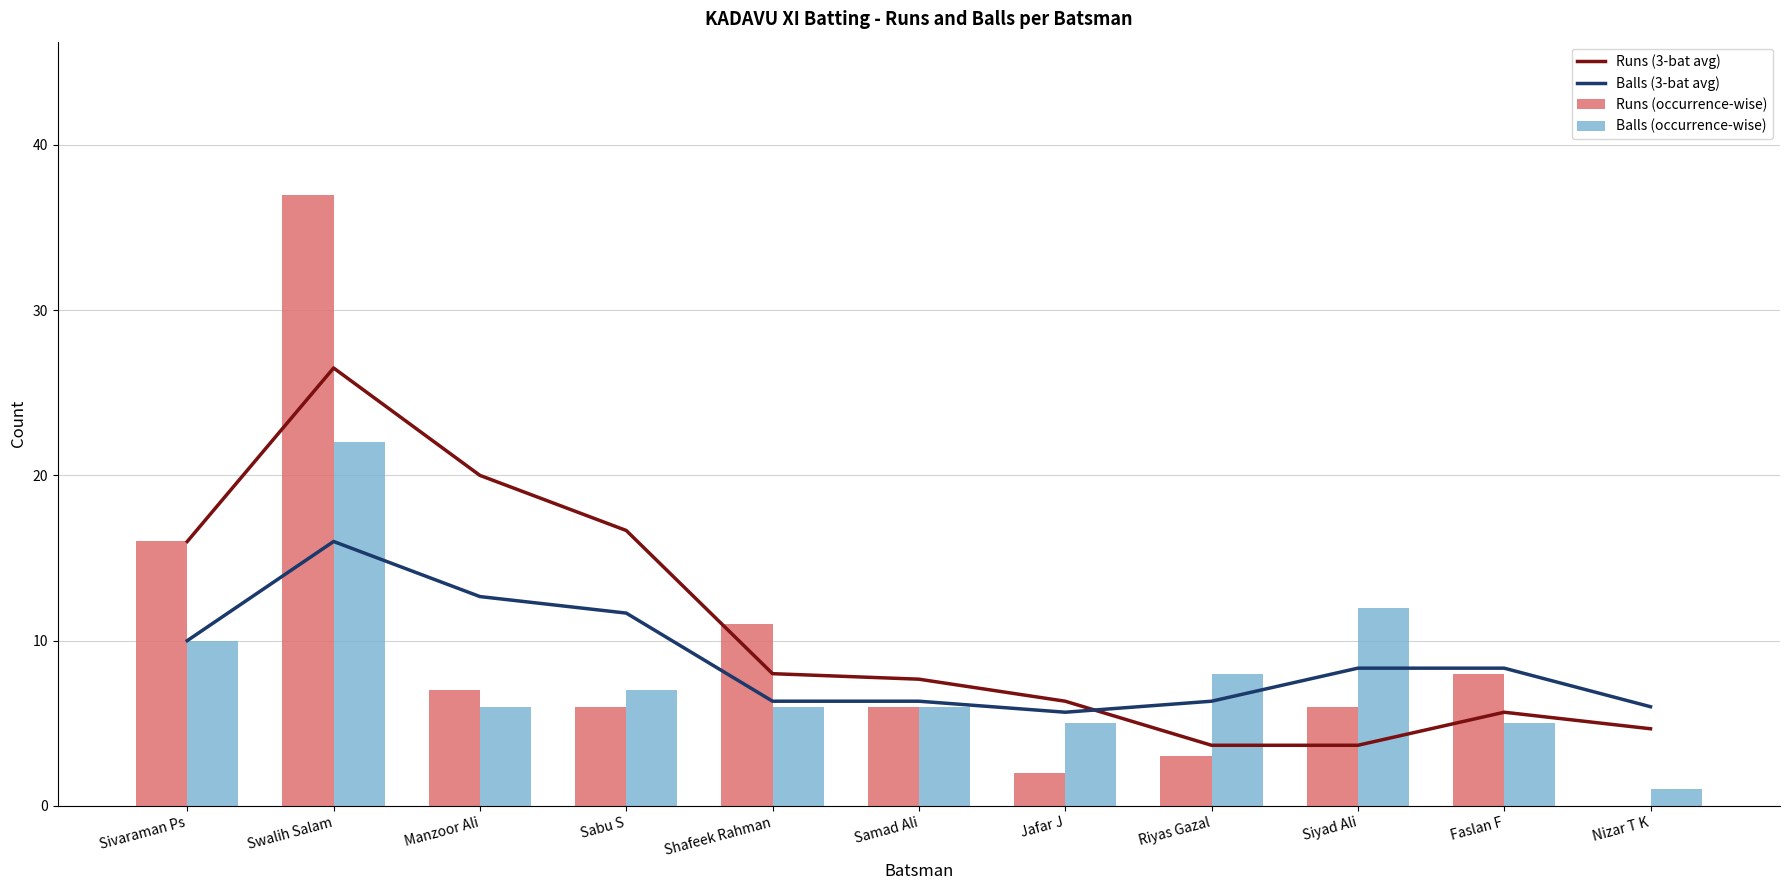

How many data points does each series have?

11